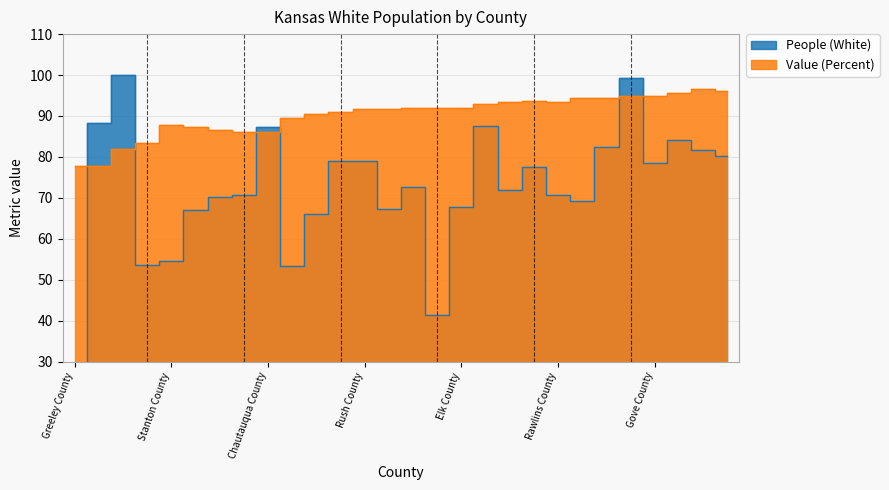

Reading left to right, list all the values displayed in this chart.

People (White): 29.2	88.3	100.0	53.5	54.7	67.0	70.2	70.6	87.3	53.3	66.0	79.0	79.0	67.3	72.6	41.3	67.7	87.7	72.0	77.6	70.6	69.2	82.4	99.4	78.6	84.1	81.6	80.2
Value (Percent): 77.7	77.8	81.9	83.3	87.7	87.3	86.5	86.2	86.1	89.5	90.5	90.9	91.8	91.7	91.9	91.9	92.0	92.9	93.4	93.6	93.5	94.3	94.3	94.8	94.9	95.5	96.7	96.2